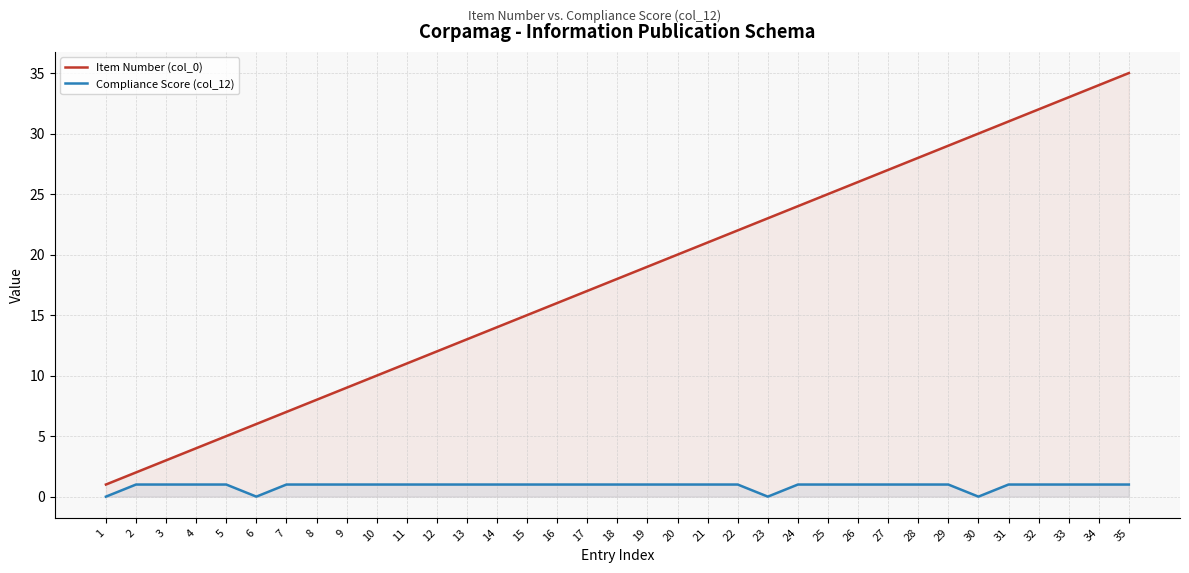

At 10, list the series in order from largest to smallest.

Item Number (col_0), Compliance Score (col_12)